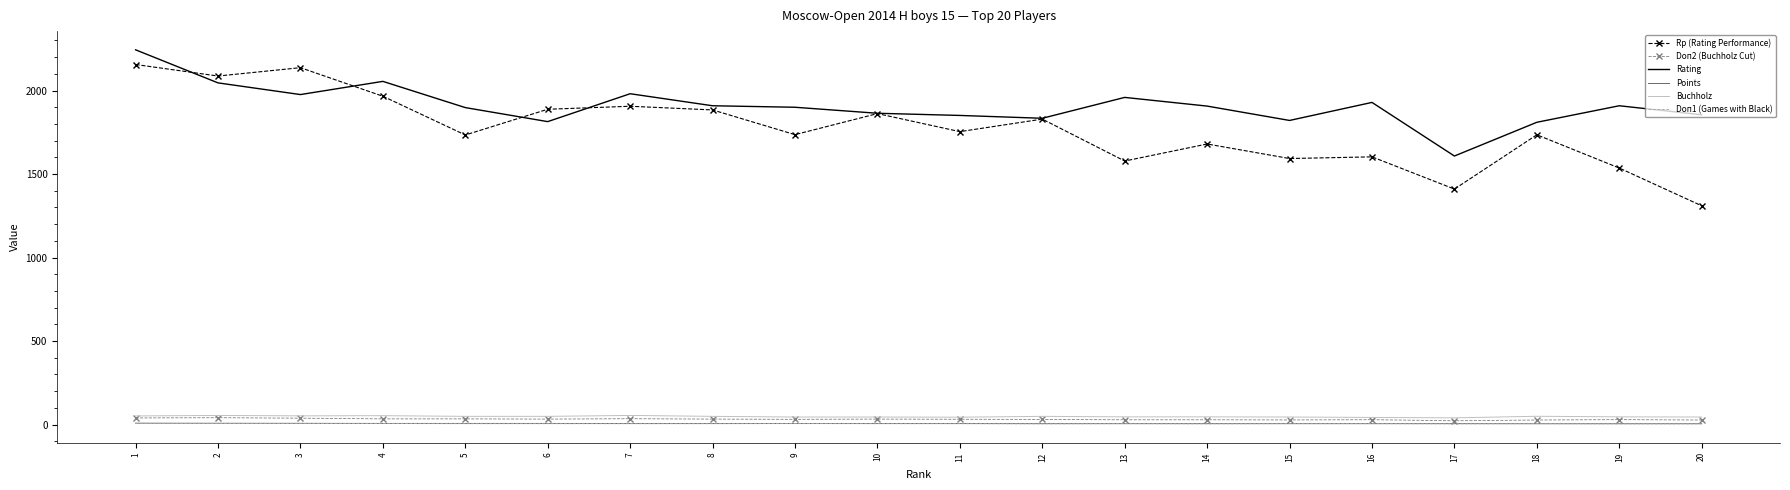

What is the difference between the second highest and second lowest values in the Buchholz series?

12.0